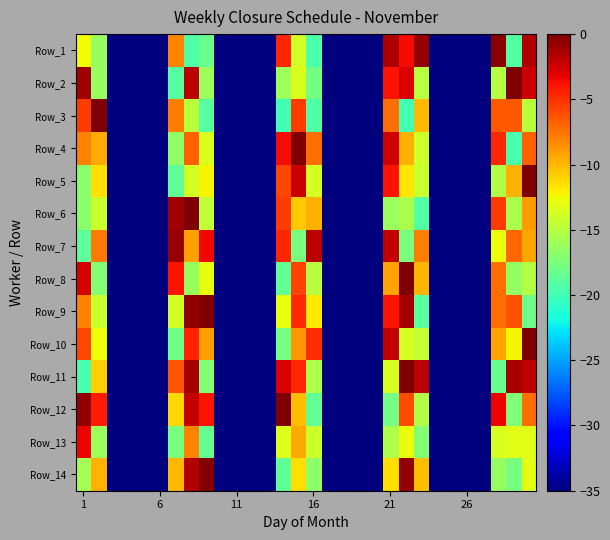

Which series has the largest total across all categories?

Row_11